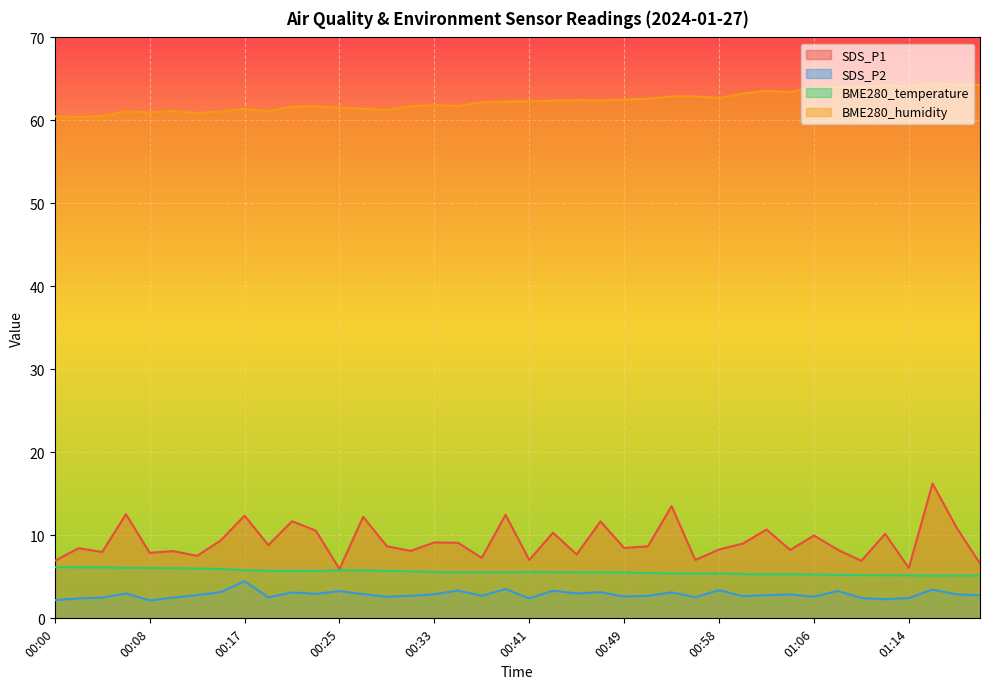

What is the average value of the BME280_temperature series?

5.6